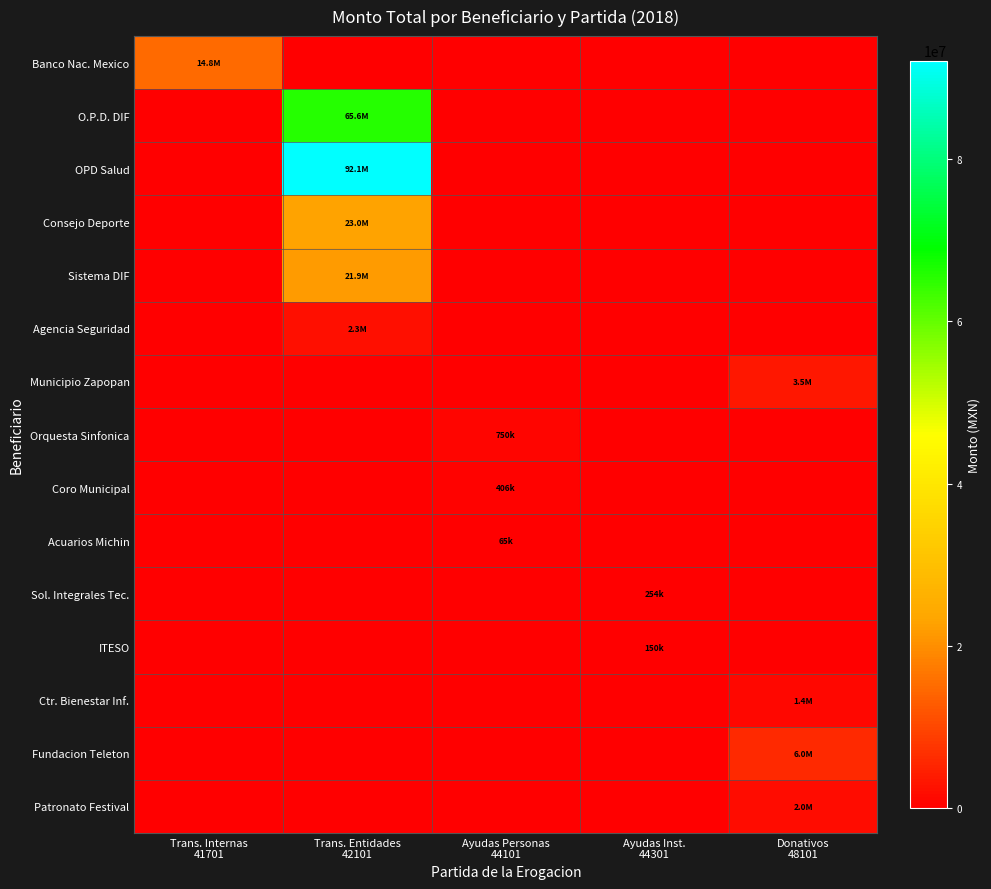

Count the number of categories in the chart.

5